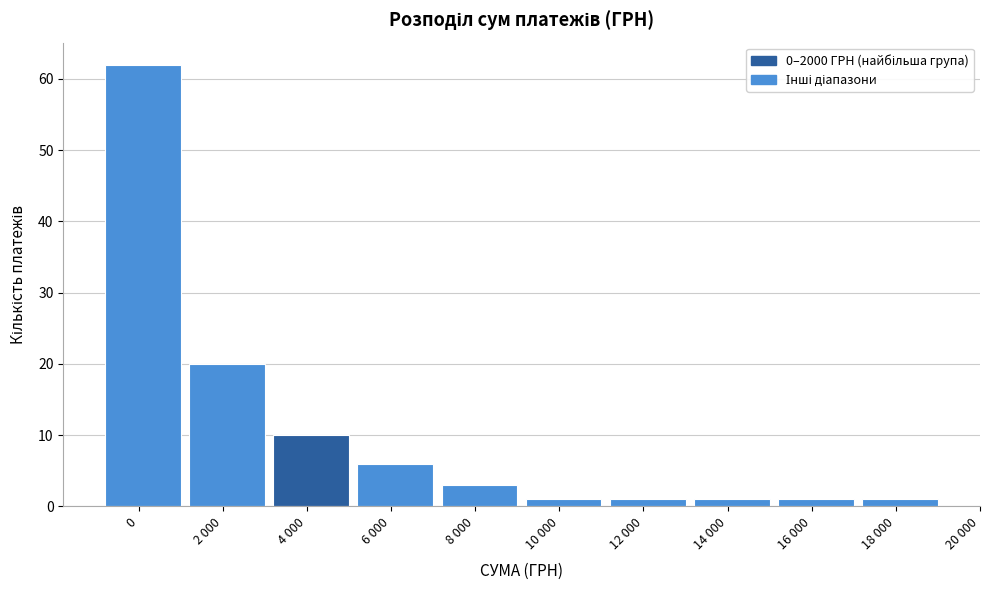

Reading left to right, what are all the values shown in this chart?

0=62	2 000=20	4 000=10	6 000=6	8 000=3	10 000=1	12 000=1	14 000=1	16 000=1	18 000=1